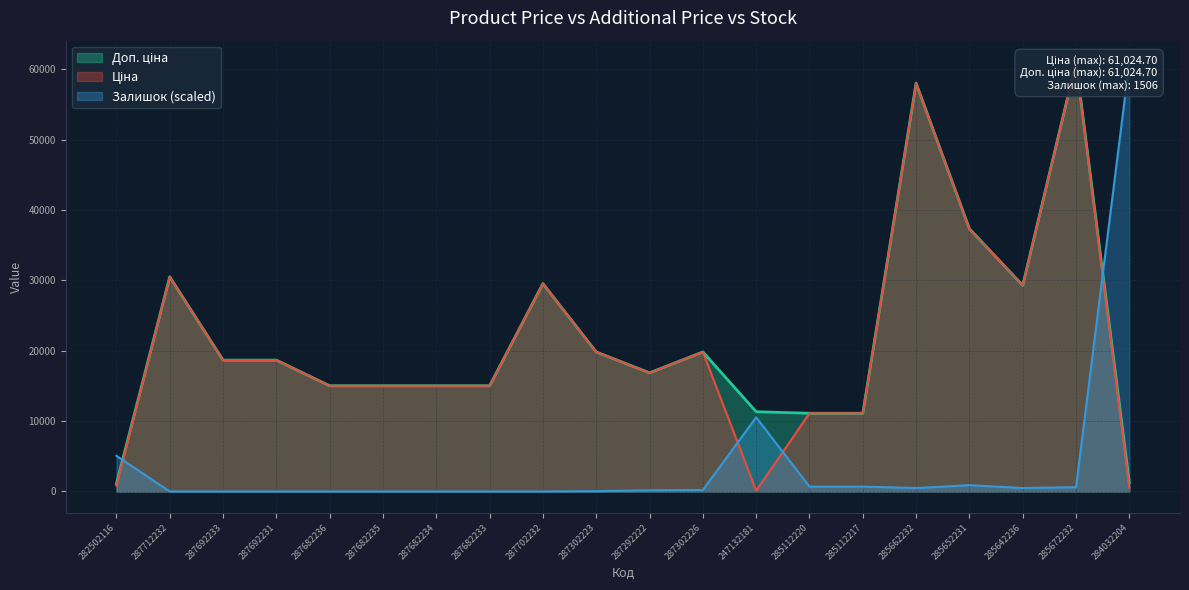

Reading left to right, transcribe all the data shown in this chart.

Ціна: 813.0	30512.3	18671.5	18671.5	15019.2	15019.2	15019.2	15019.2	29548.9	19831.1	16863.2	19831.1	113.3	11113.6	11113.6	58037.0	37343.0	29294.9	61024.7	535.4
Доп. ціна: 1101.8	30512.3	18671.5	18671.5	15019.2	15019.2	15019.2	15019.2	29548.9	19831.1	16863.2	19831.1	11334.0	11113.6	11113.6	58037.0	37343.0	29294.9	61024.7	1227.2
Залишок: 5065.1	0.0	0.0	0.0	0.0	0.0	0.0	0.0	0.0	40.5	162.1	202.6	10535.5	688.9	688.9	486.3	891.5	486.3	607.8	61024.7